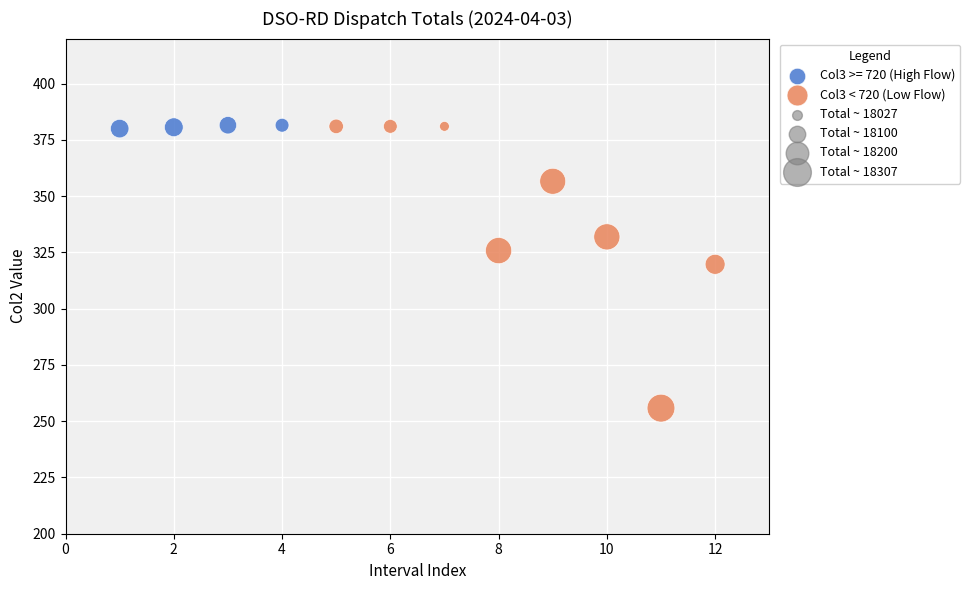

Which series reaches the minimum Y coordinate?

Col3 < 720 (Low Flow)